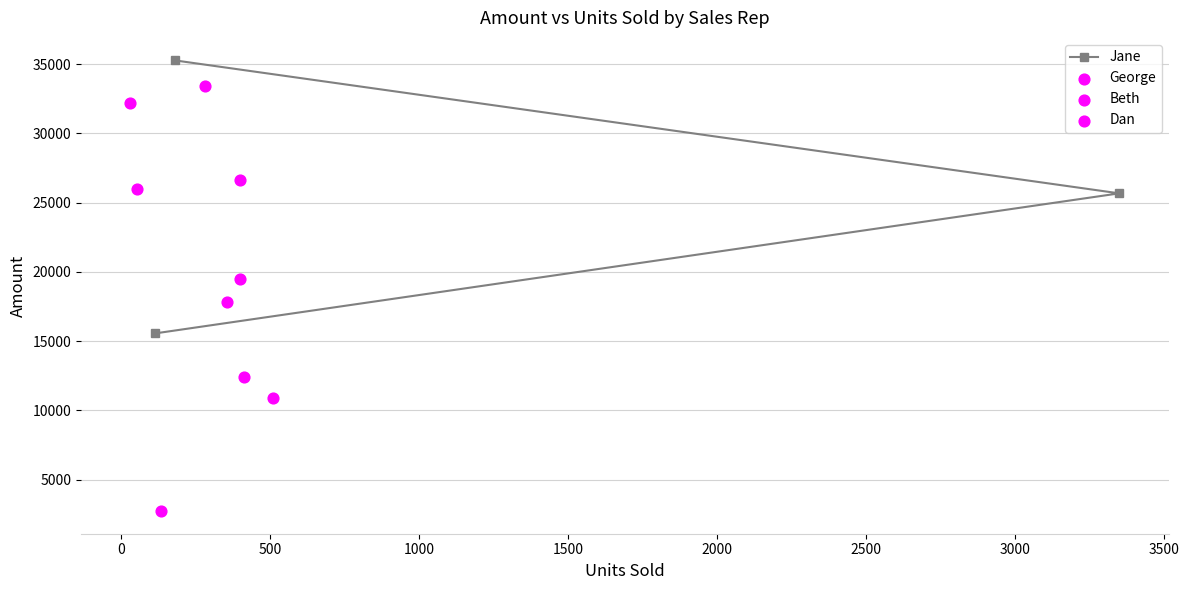

What is the maximum value for Jane?

35263